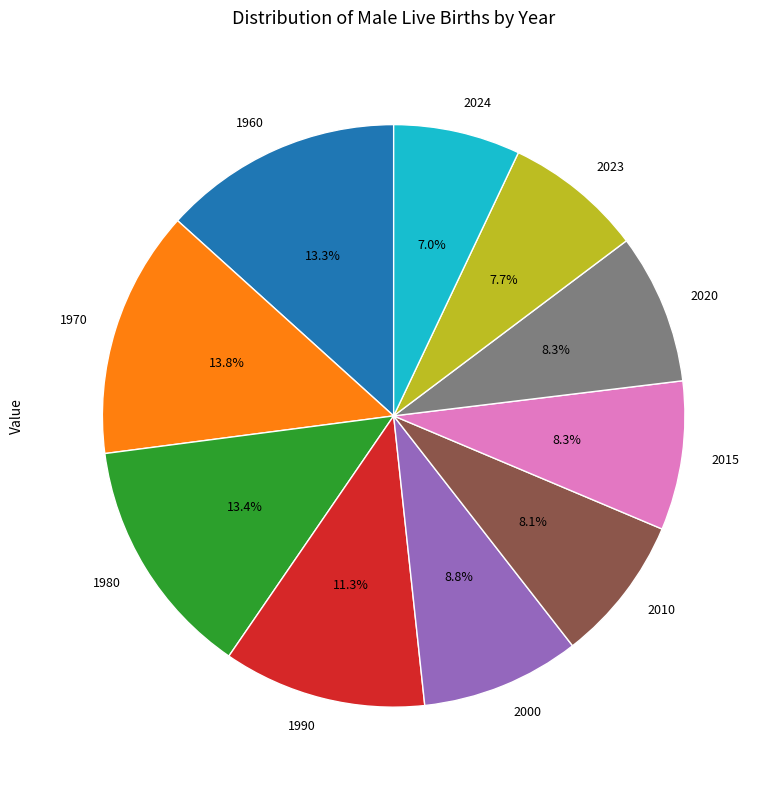

To the nearest percent, what portion does 2020 represent?

8%